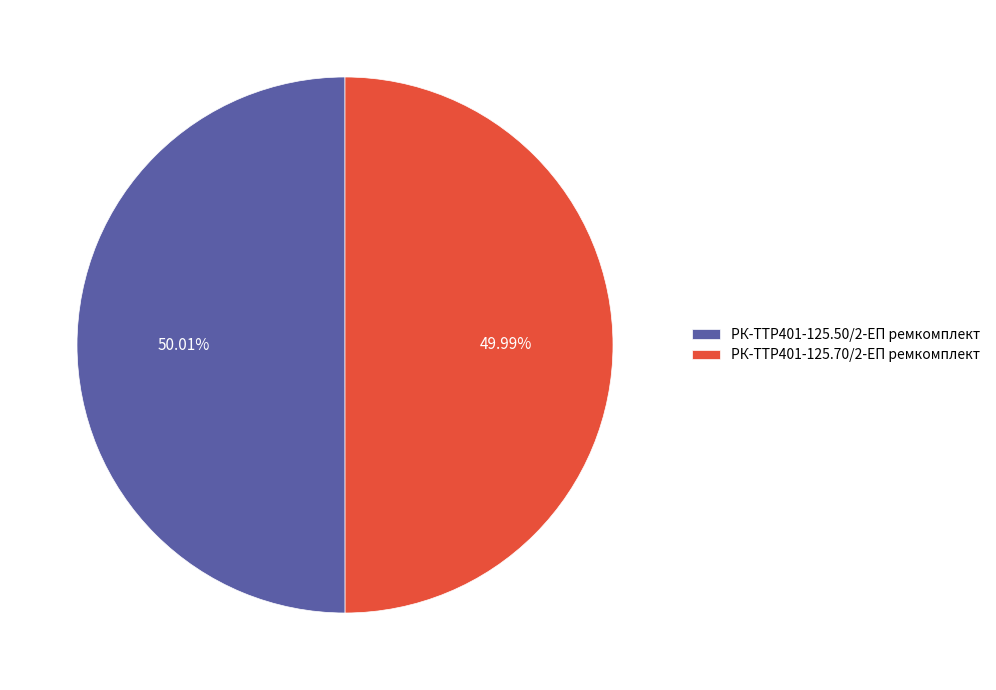

What is the ratio of the value at РК-TTР401-125.50/2-ЕП ремкомплект to the value at РК-TTР401-125.70/2-ЕП ремкомплект?

1.0